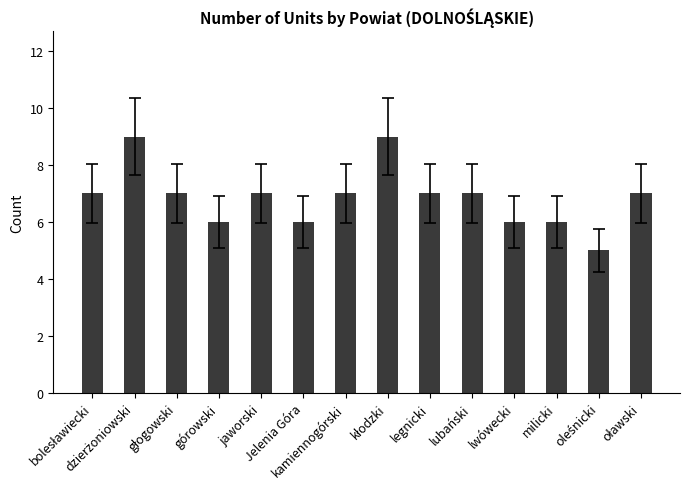

Does the chart contain any negative values?

No